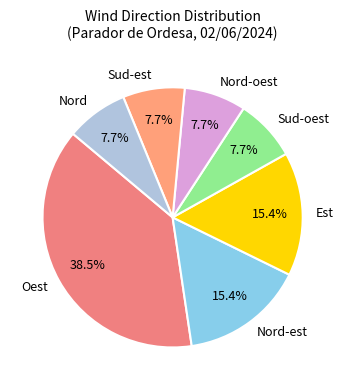

Is Nord-est the majority of the pie?

No